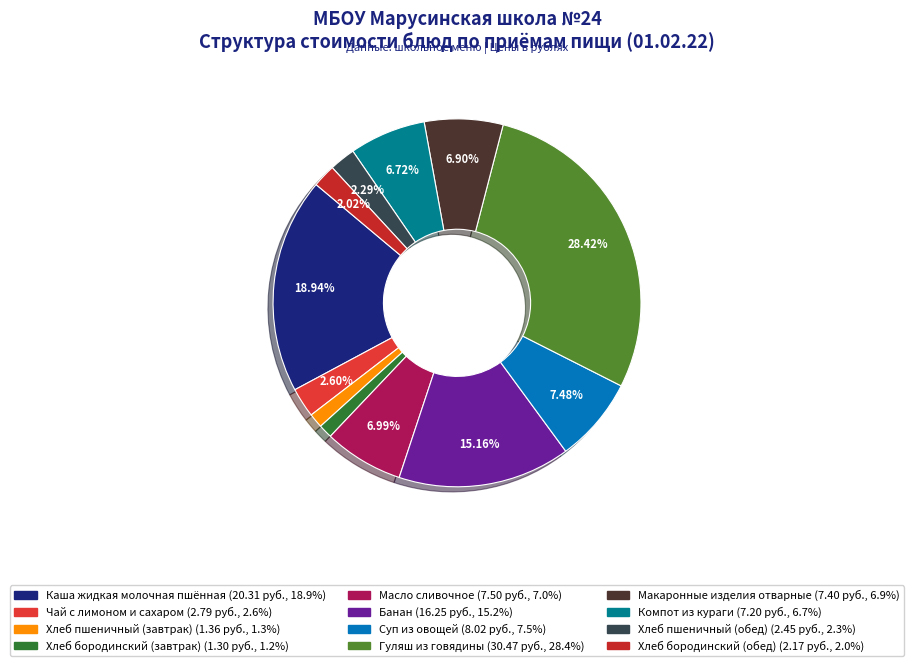

Does Хлеб бородинский (обед) represent more than half of the total?

No